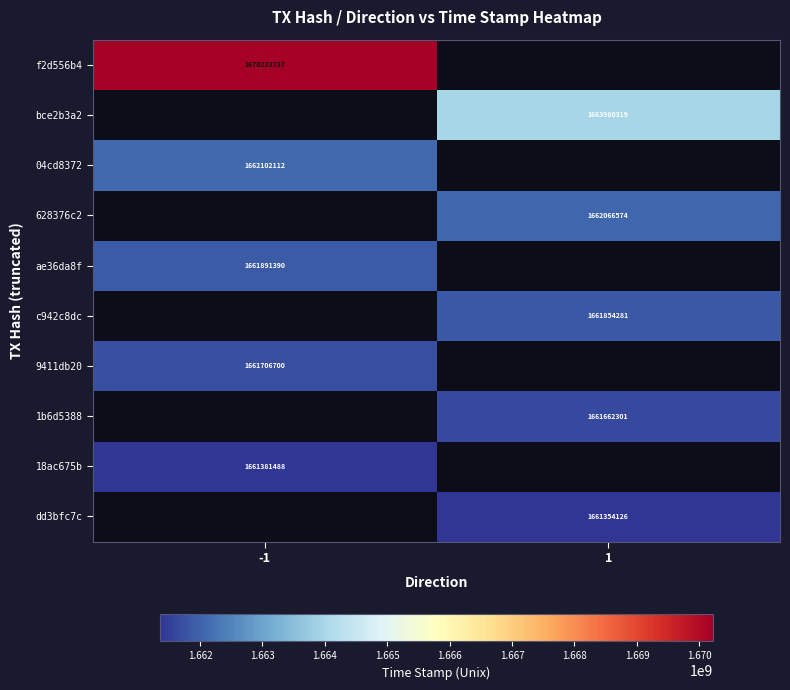

Between -1 and 1, which is larger?

1